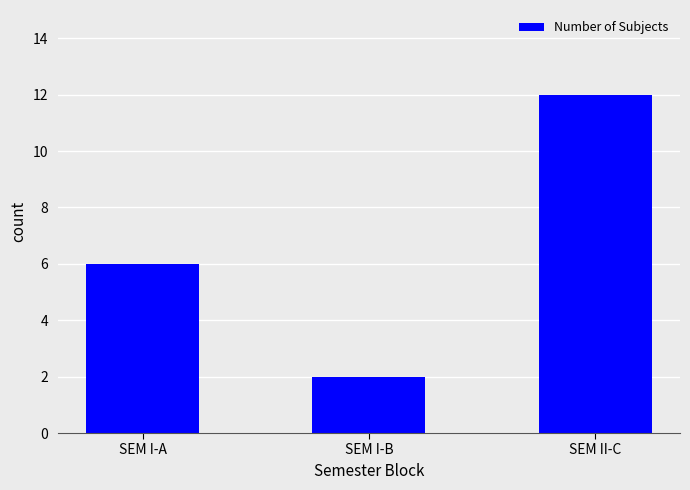

The chart shows a value of 3 at SEM I-A. True or false?

False